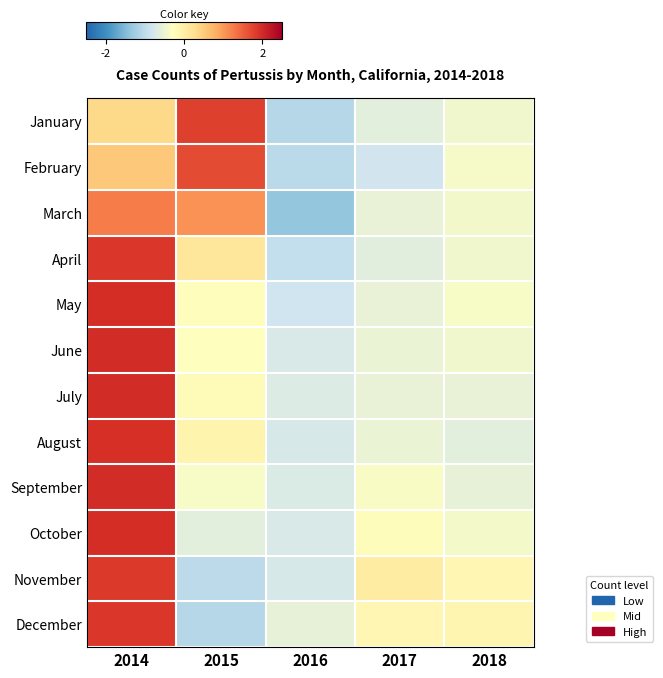

Rank the series by their maximum value, from lowest to highest.

March, February, January, November, April, December, August, May, October, July, June, September